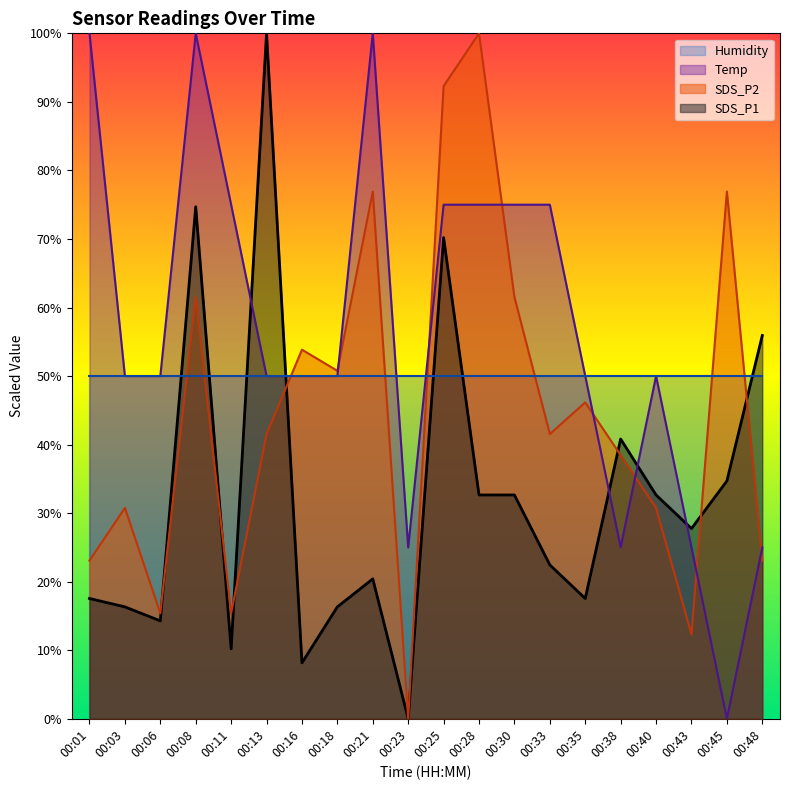

What is the sum of all SDS_P1 values?

645.3